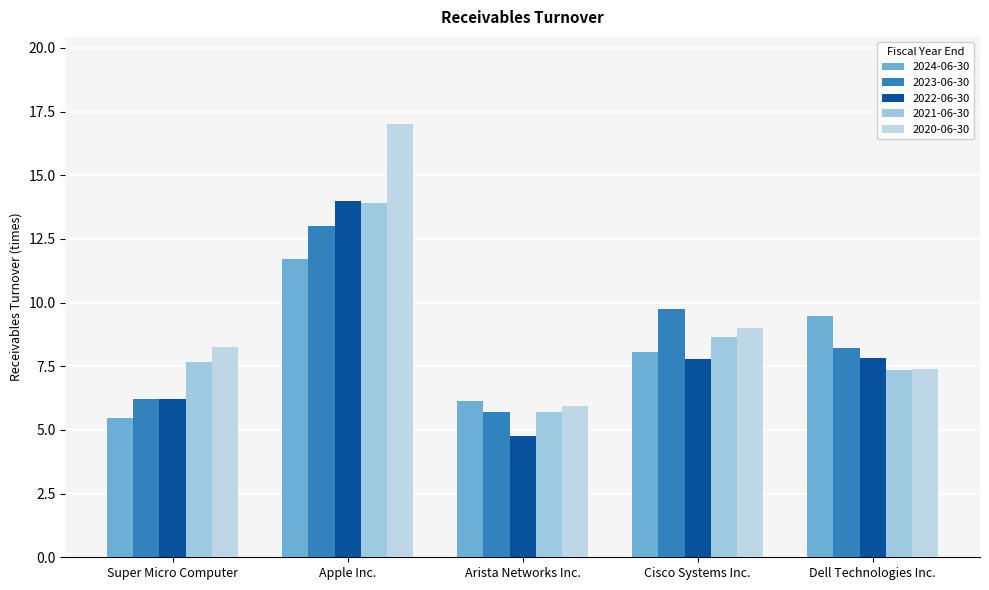

Reading left to right, list all the values displayed in this chart.

2024-06-30: Super Micro Computer=5.5	Apple Inc.=11.7	Arista Networks Inc.=6.1	Cisco Systems Inc.=8.1	Dell Technologies Inc.=9.5
2023-06-30: Super Micro Computer=6.2	Apple Inc.=13.0	Arista Networks Inc.=5.7	Cisco Systems Inc.=9.7	Dell Technologies Inc.=8.2
2022-06-30: Super Micro Computer=6.2	Apple Inc.=14.0	Arista Networks Inc.=4.8	Cisco Systems Inc.=7.8	Dell Technologies Inc.=7.8
2021-06-30: Super Micro Computer=7.7	Apple Inc.=13.9	Arista Networks Inc.=5.7	Cisco Systems Inc.=8.6	Dell Technologies Inc.=7.4
2020-06-30: Super Micro Computer=8.3	Apple Inc.=17.0	Arista Networks Inc.=6.0	Cisco Systems Inc.=9.0	Dell Technologies Inc.=7.4